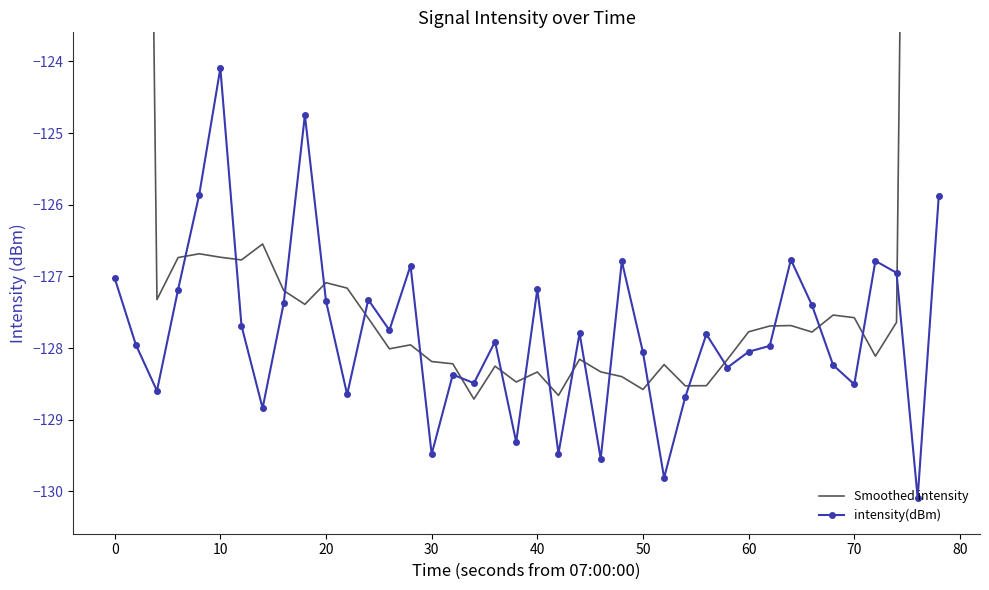

List the series in order of their peak value, highest first.

Smoothed intensity, intensity(dBm)